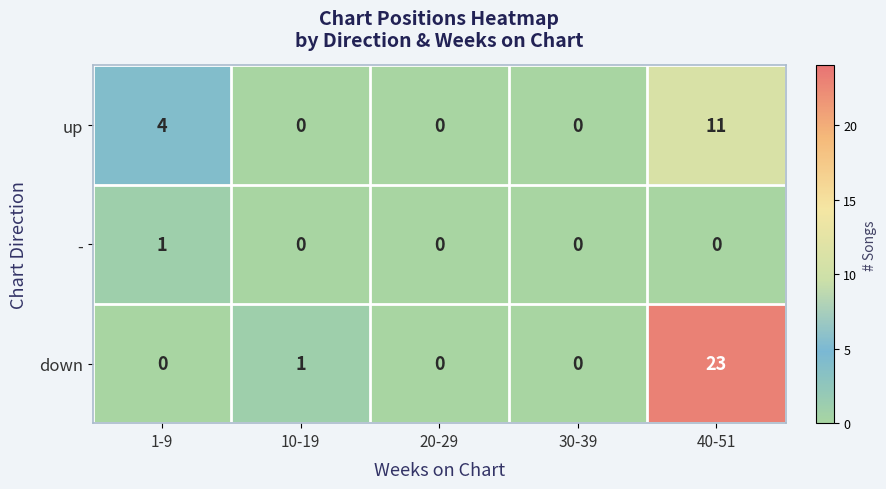

Reading right to left, transcribe all the data shown in this chart.

up: 40-51=11	30-39=0	20-29=0	10-19=0	1-9=4
-: 40-51=0	30-39=0	20-29=0	10-19=0	1-9=1
down: 40-51=23	30-39=0	20-29=0	10-19=1	1-9=0